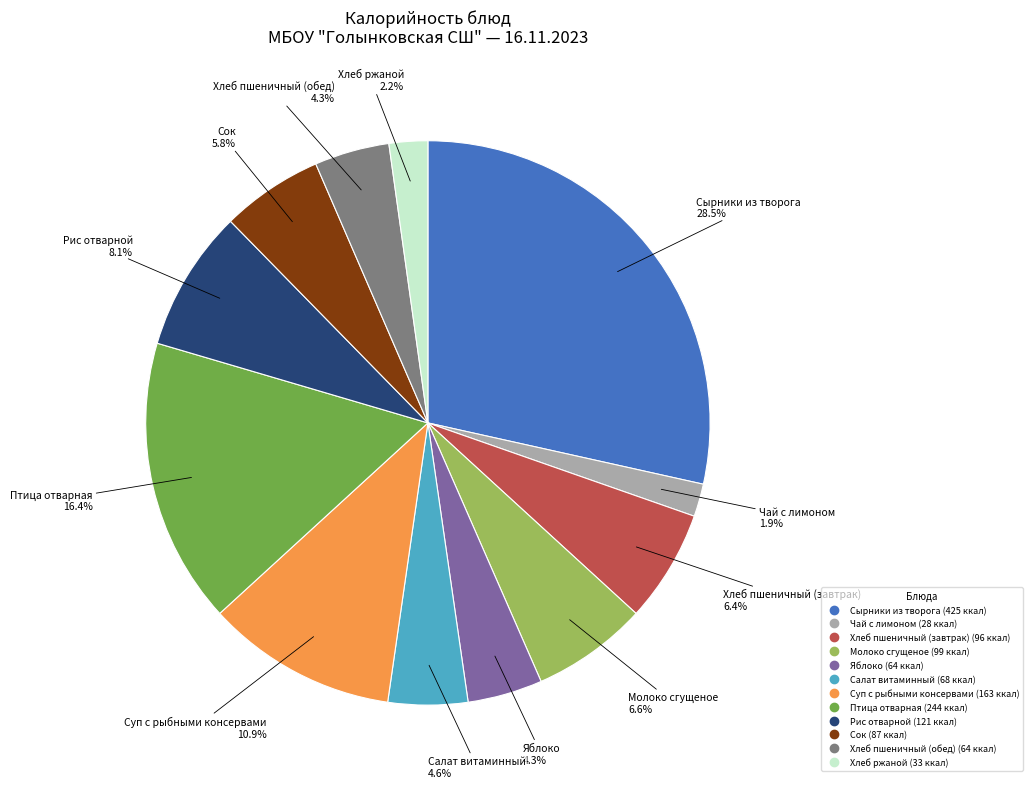

To the nearest percent, what portion does Суп с рыбными консервами represent?

11%